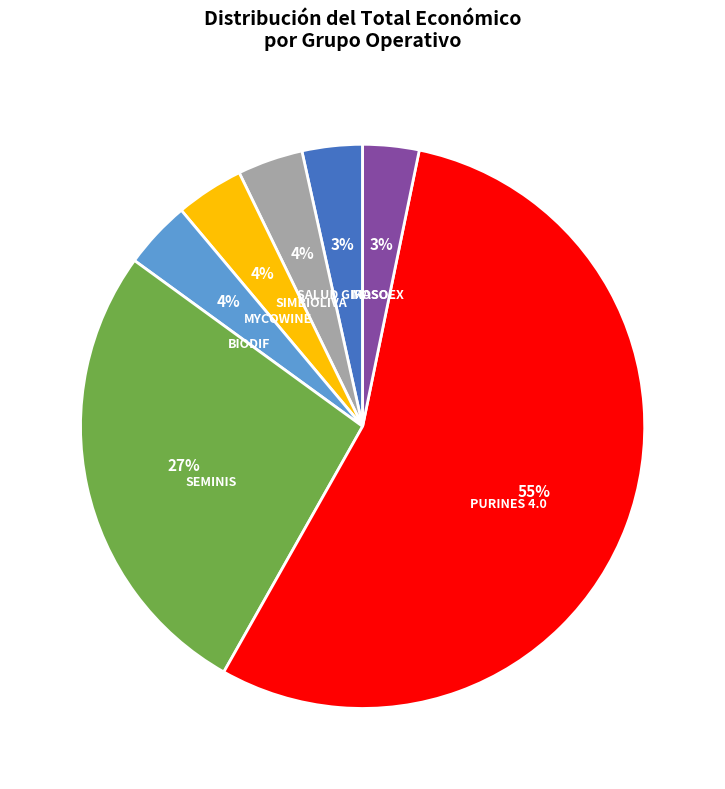

To the nearest percent, what portion does MOSOEX represent?

3%